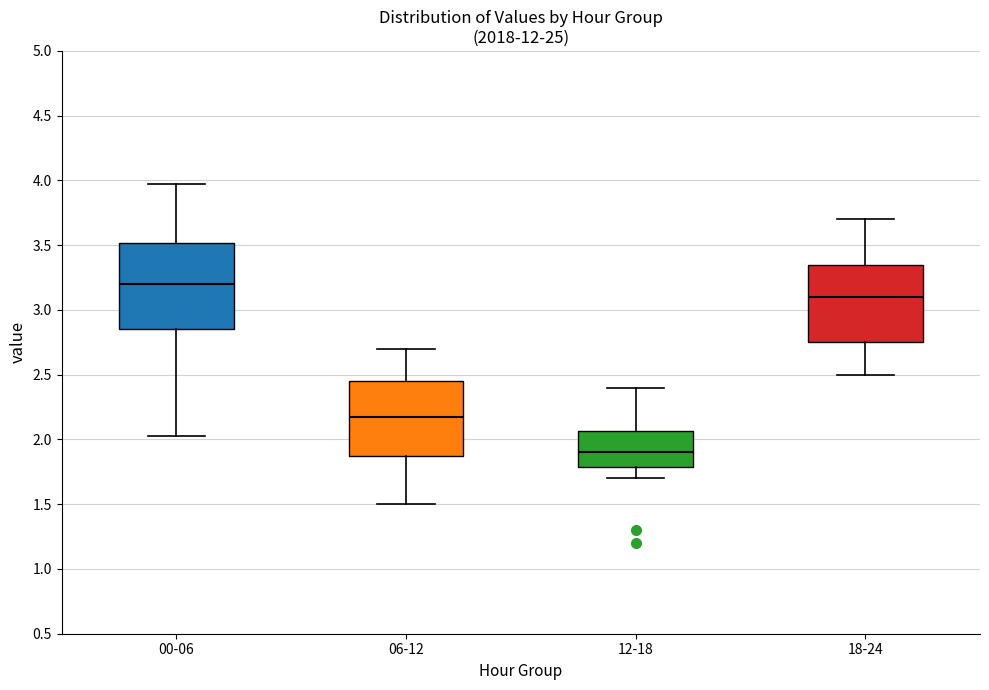

Where does the median line of the box for 00-06 sit on the y-axis? The values are not printed on the chart, so give them approximately, as read against the axis.

3.20